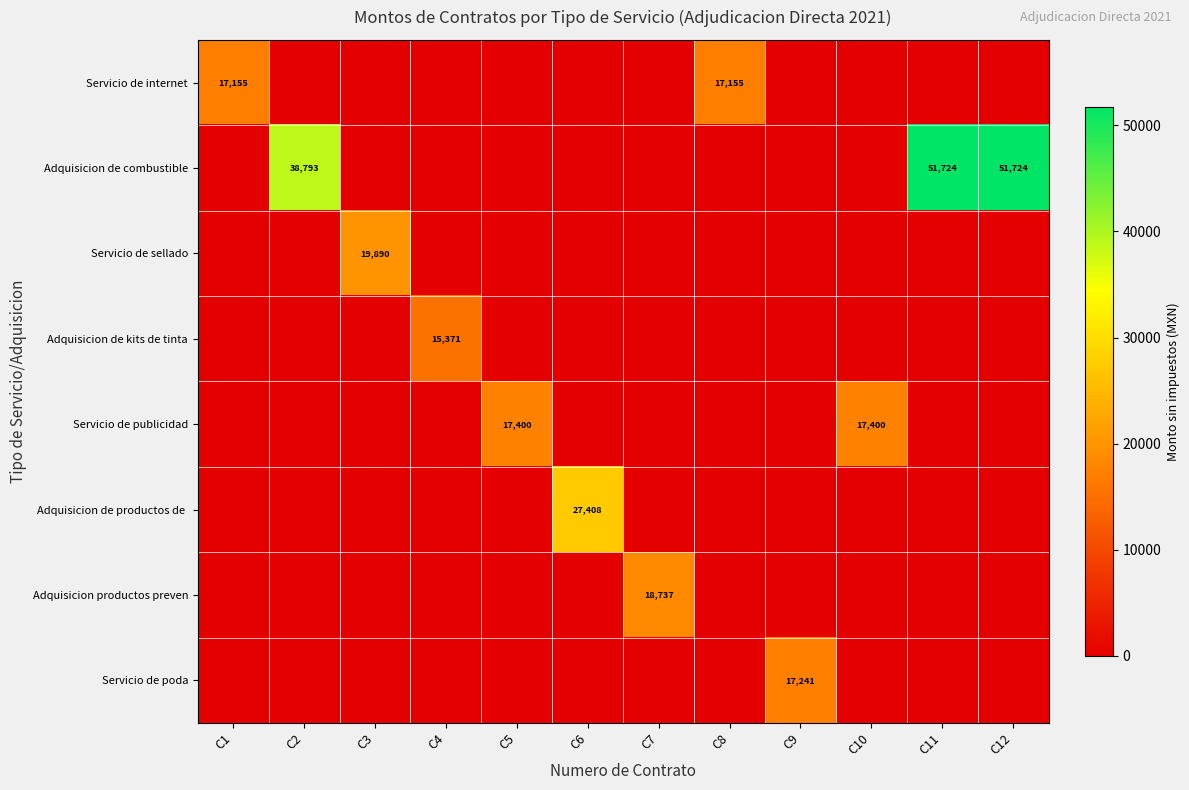

The value of Servicio de internet at C1 is 17155. True or false?

True